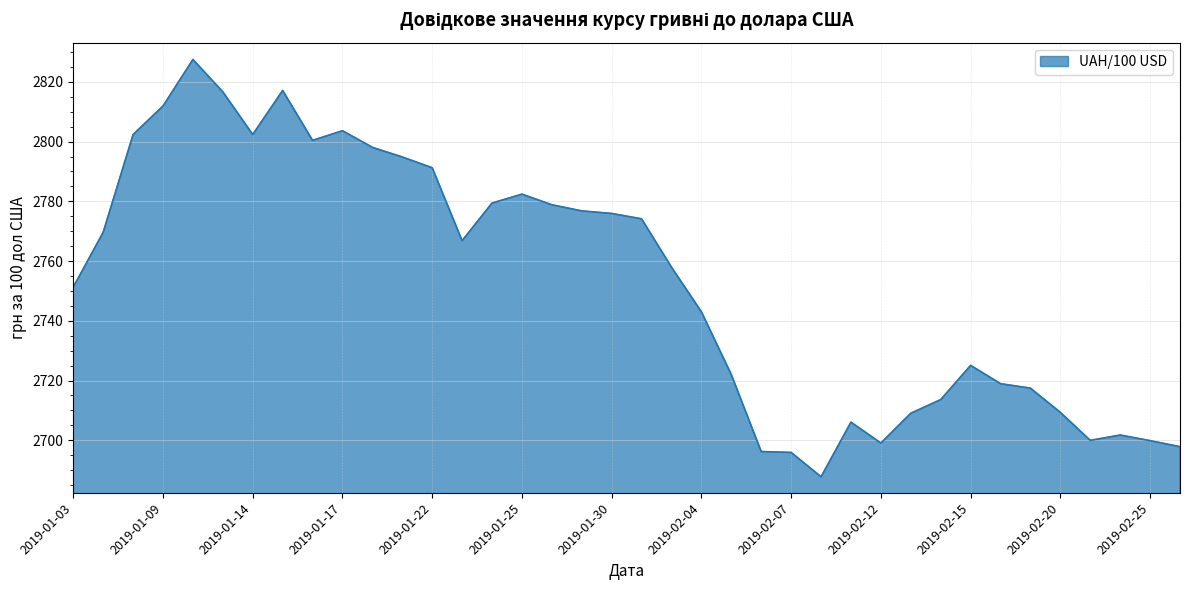

How many values exceed 2766?

19